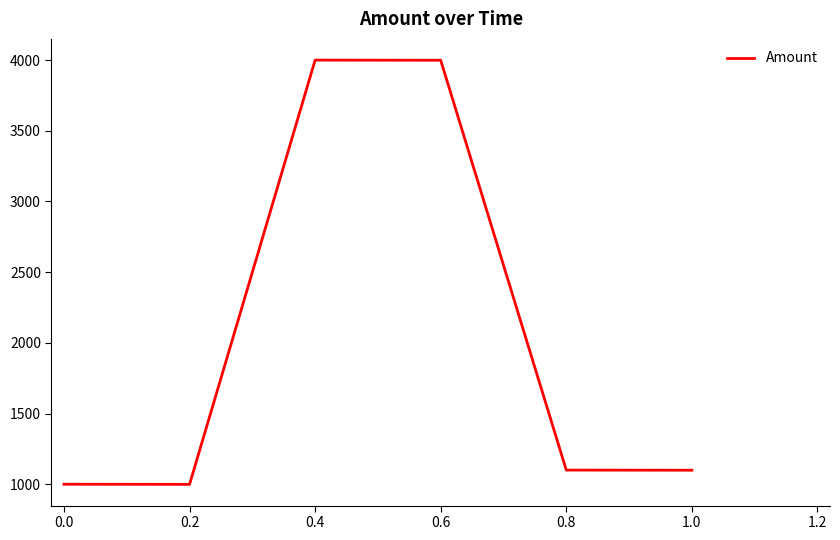

What value does the data have at 0.0, to the nearest 10?

1000